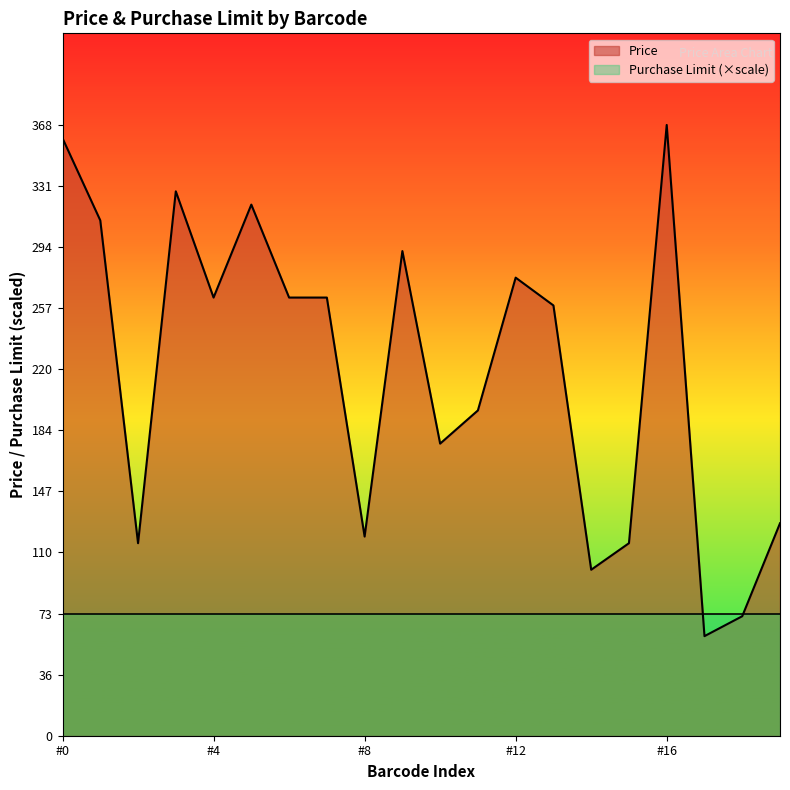

Reading left to right, extract all data points from this chart.

360.0	310.5	116.0	328.0	264.0	320.0	264.0	264.0	120.0	292.0	176.0	196.0	276.0	259.2	100.0	116.0	368.0	60.0	72.0	128.0